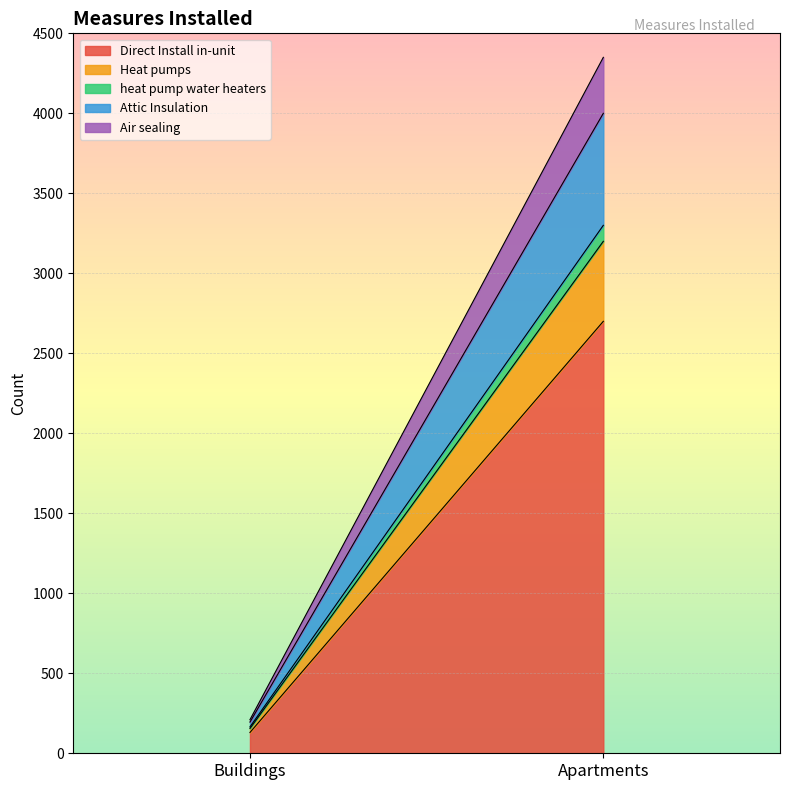

At which category is the sum across all series the highest?

Apartments